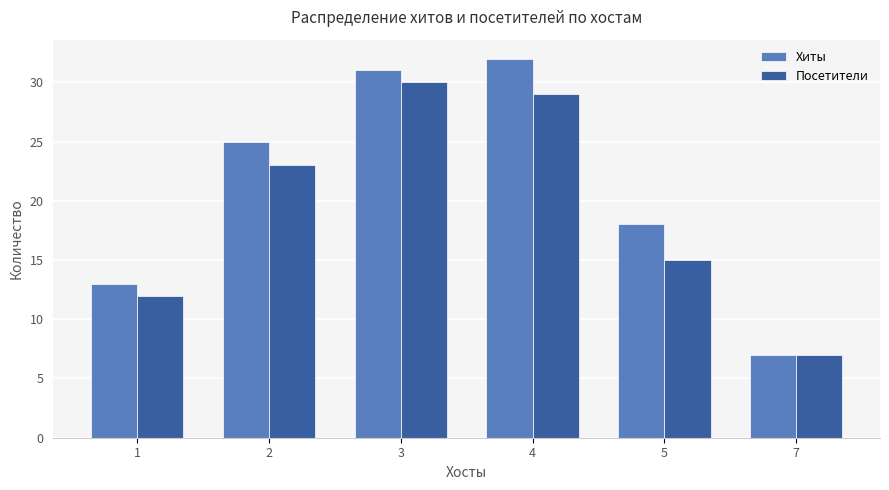

What is the average value of the Хиты series?

21